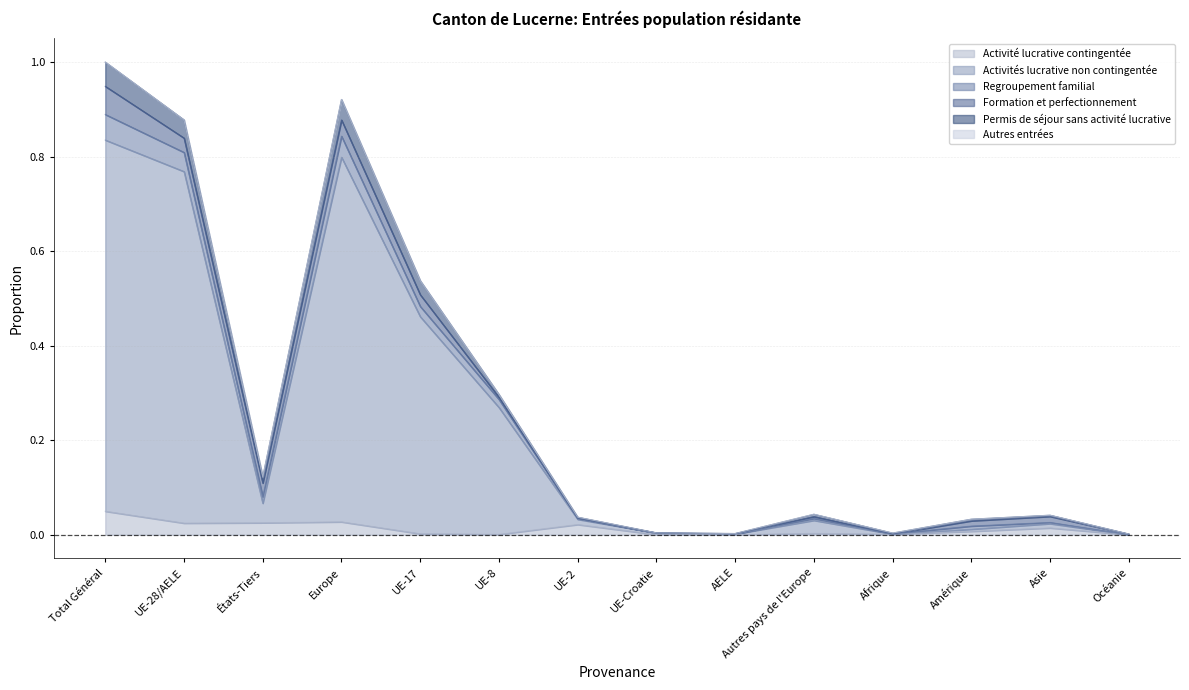

The Regroupement familial series shows 0.2 at UE-17. True or false?

False